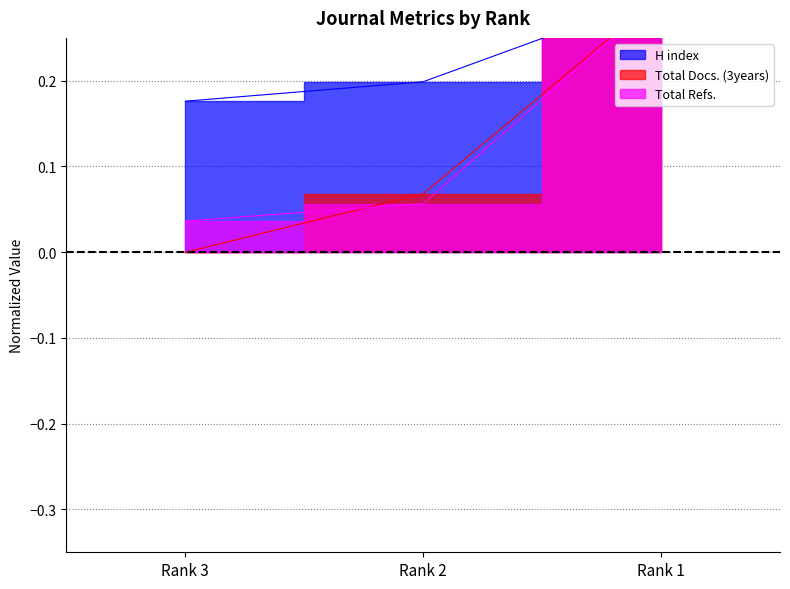

How many series are shown in this chart?

3